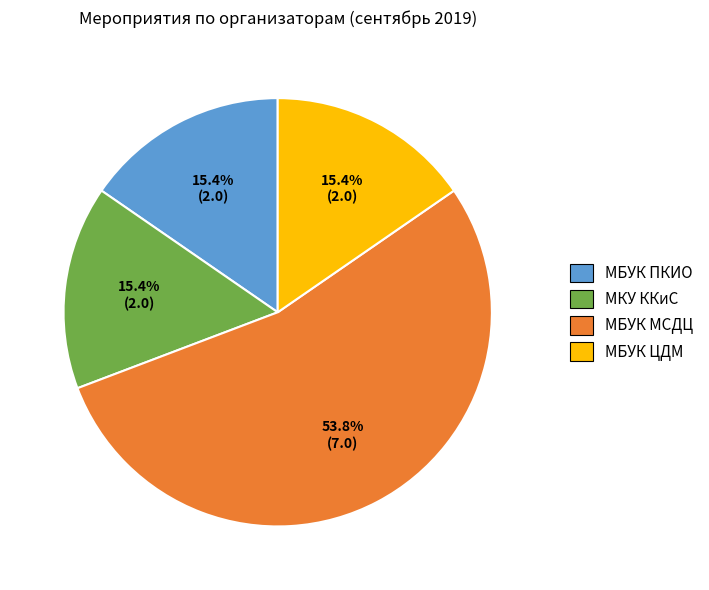

To the nearest percent, what percentage of the pie is МБУК ПКИО?

15%